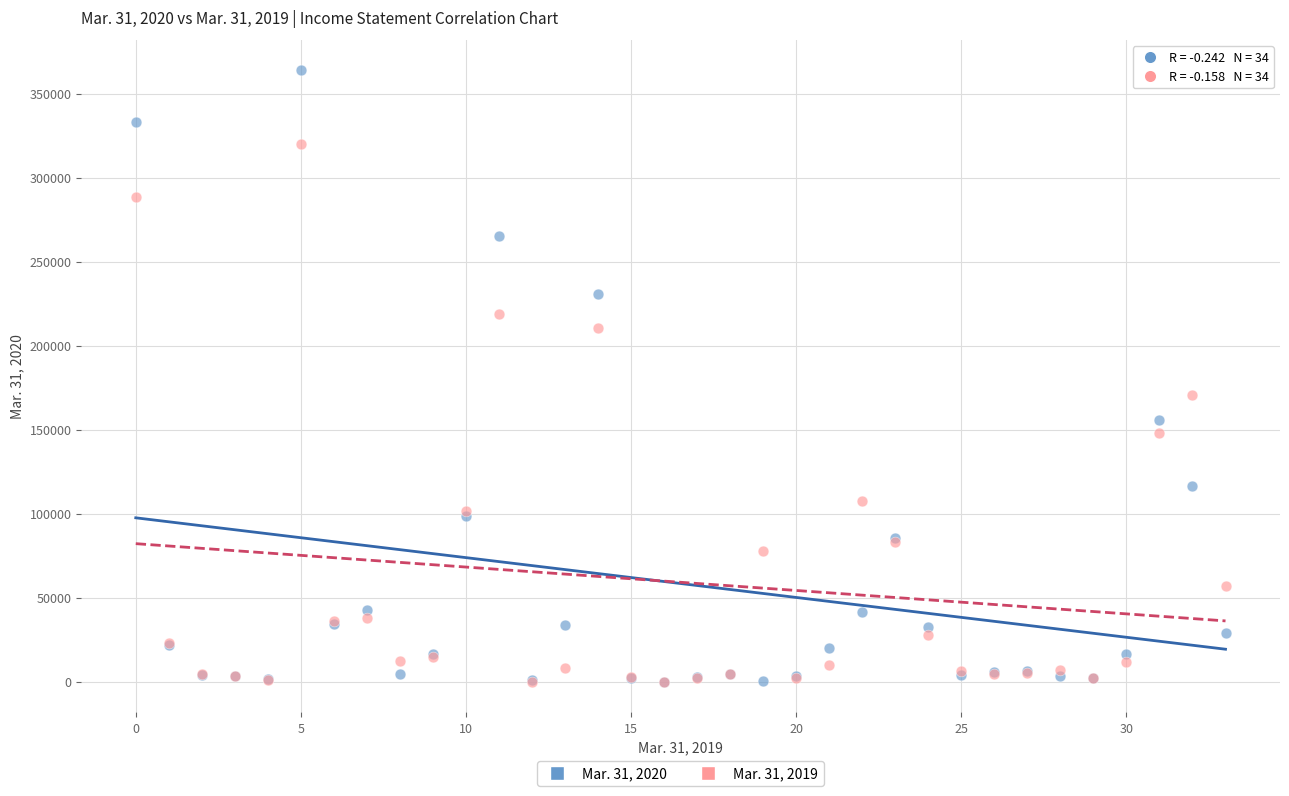

Which series has the largest Y range (max minus min)?

Mar. 31, 2020